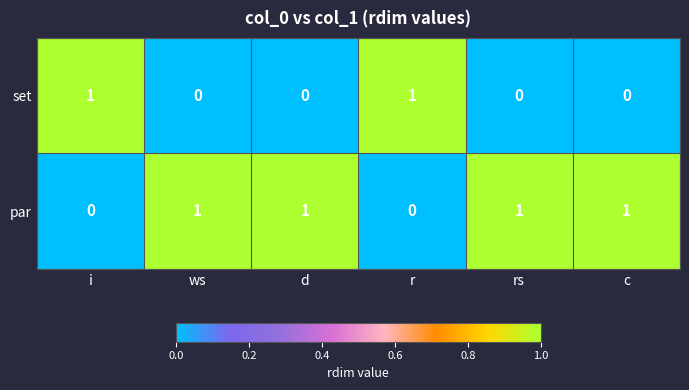

Rank the series by their average value, from lowest to highest.

set, par